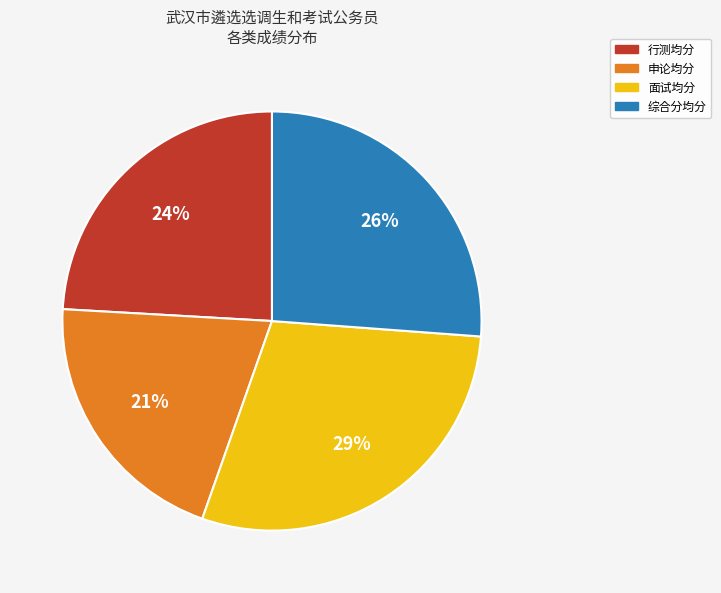

Is there any slice that represents more than half of the pie?

No